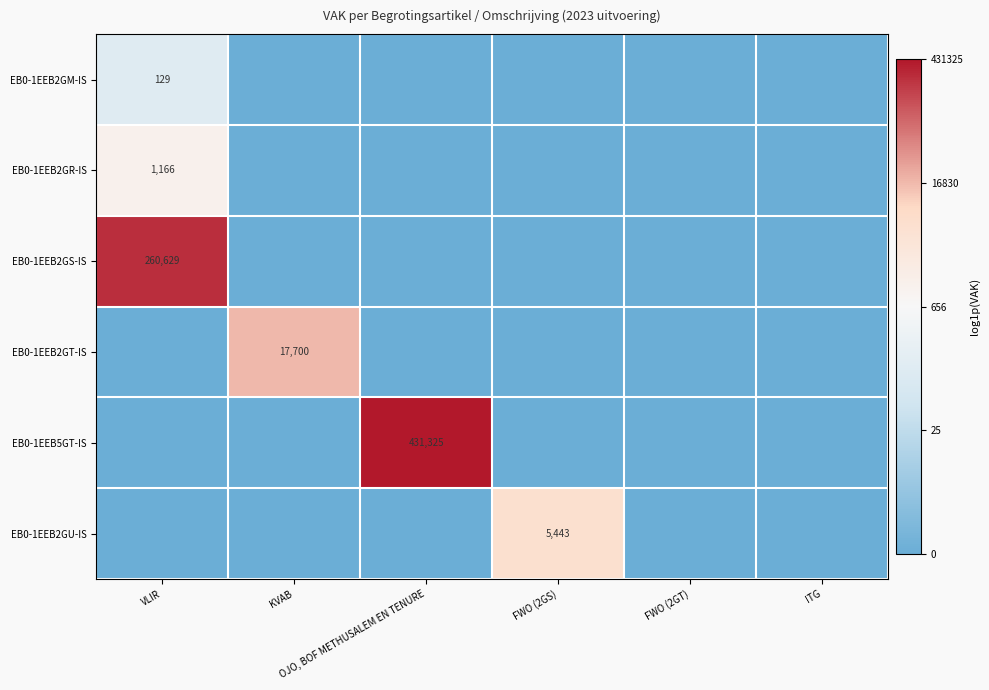

Which label corresponds to the largest value in the chart?

OJO, BOF METHUSALEM EN TENURE